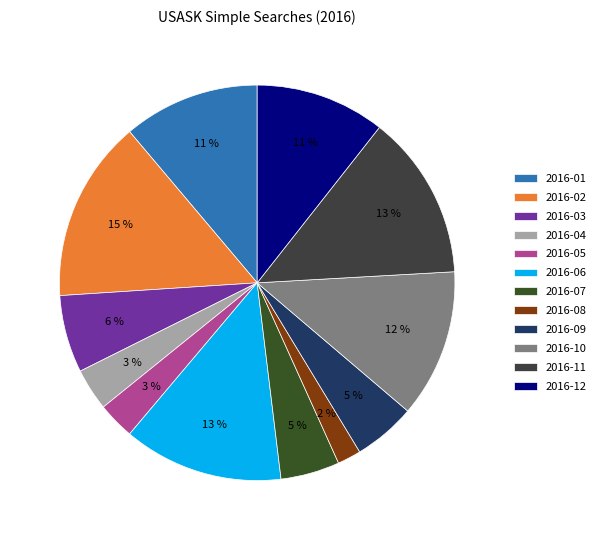

To the nearest percent, what is the average slice percentage?

8%